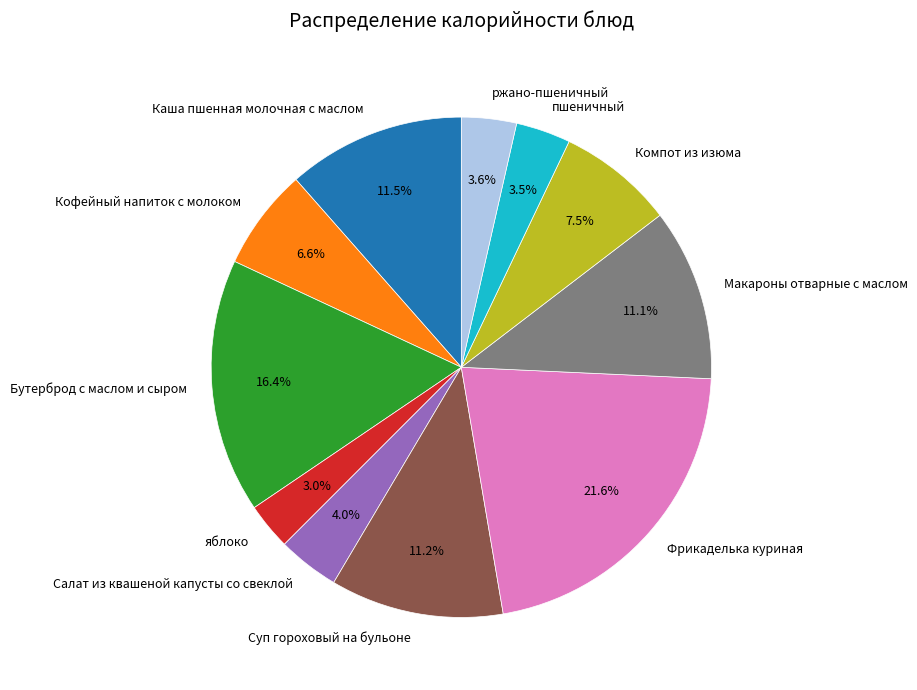

To the nearest percent, what is the difference between the largest and smallest slice percentages?

19%